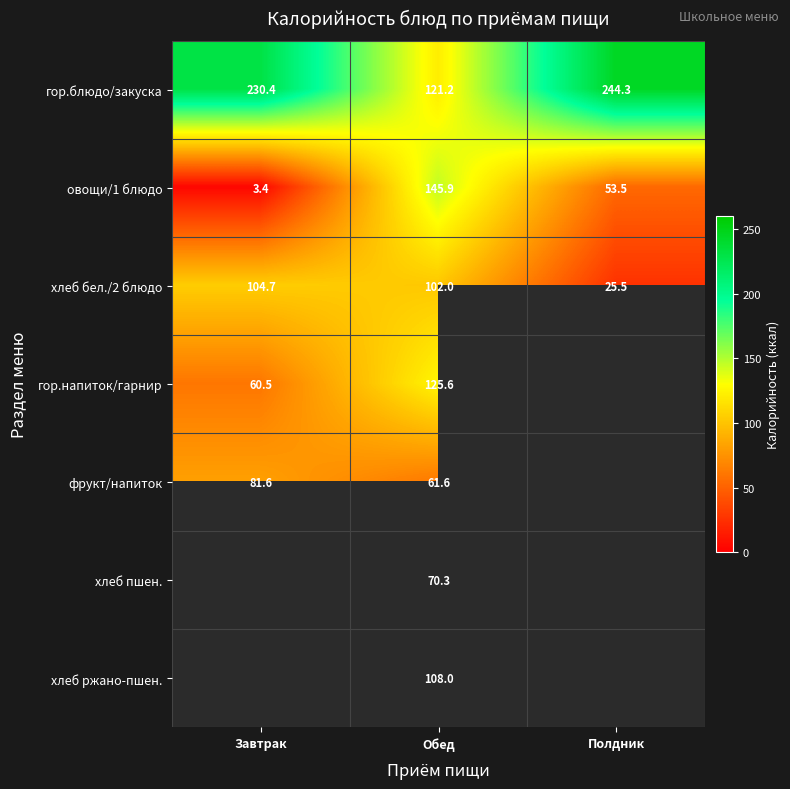

What is the greatest value displayed?

244.3